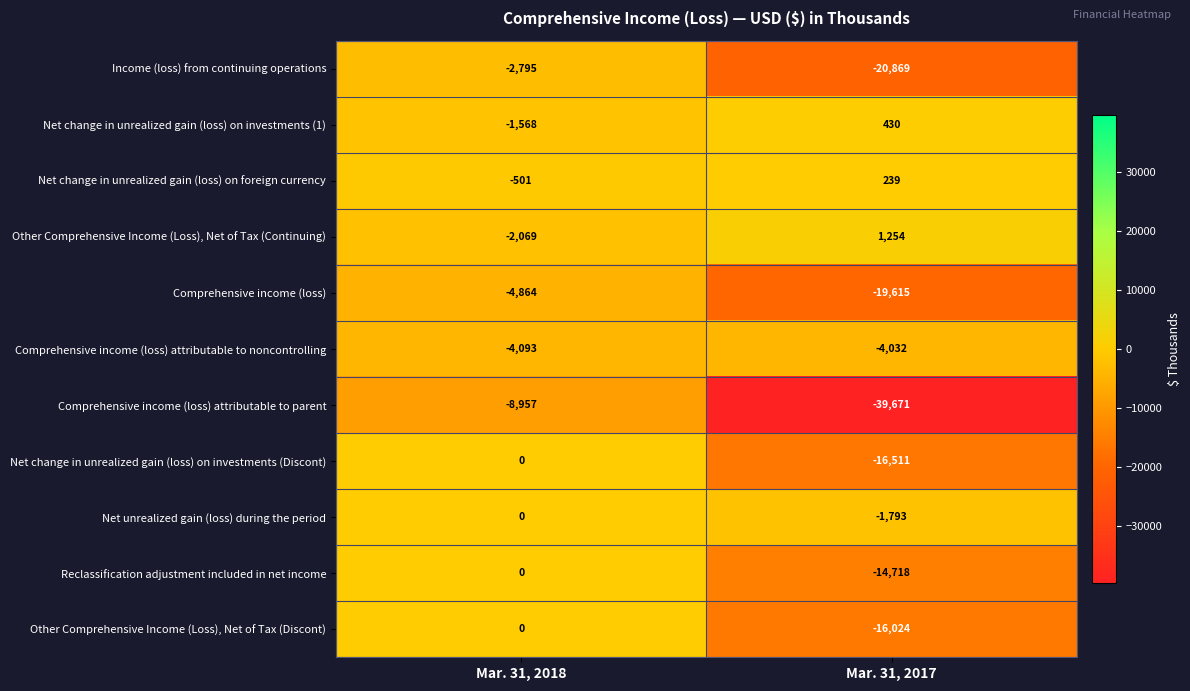

What is the average value of the Net change in unrealized gain (loss) on investments (1) series?

-569